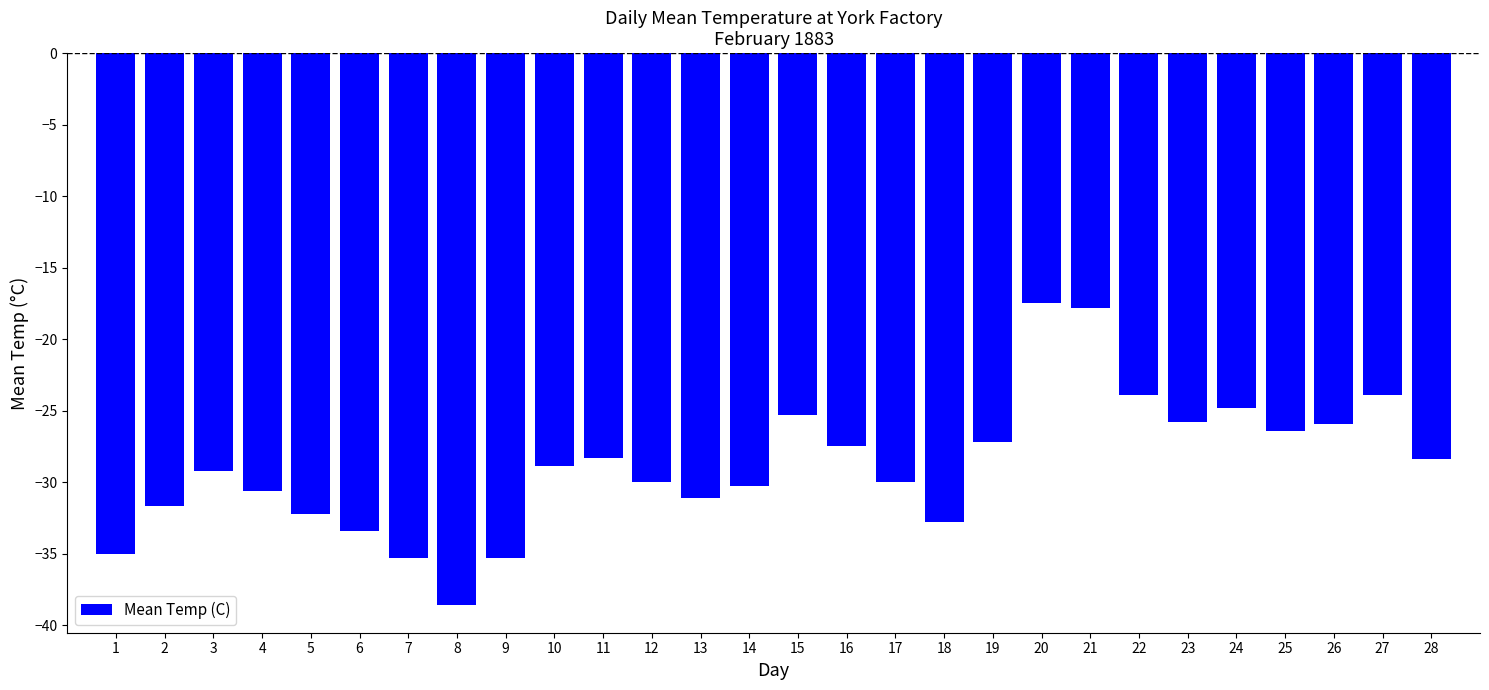

Does the chart contain any negative values?

Yes